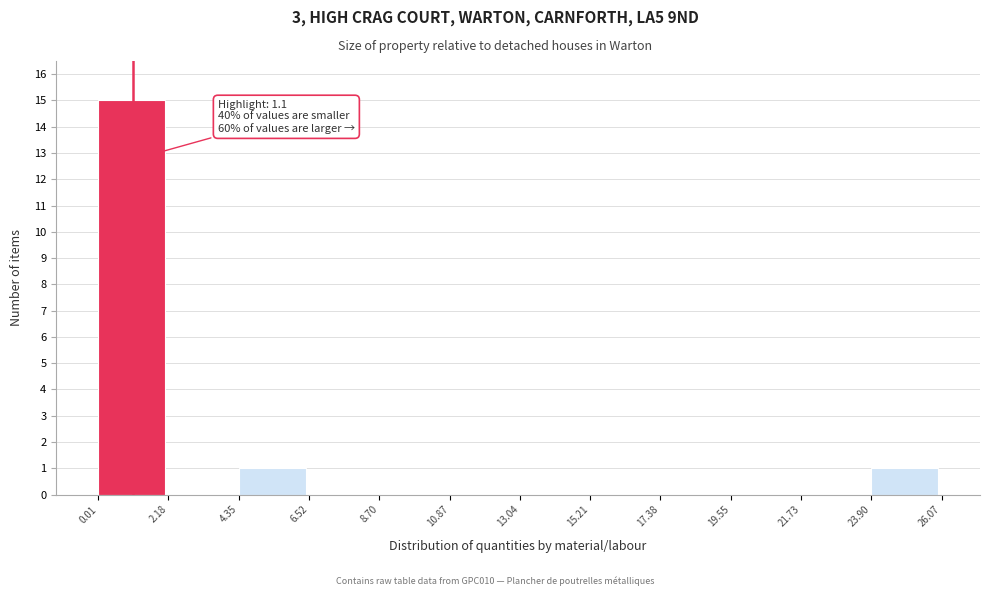

Which range on the x-axis has the tallest bar?

0.01 to 2.18